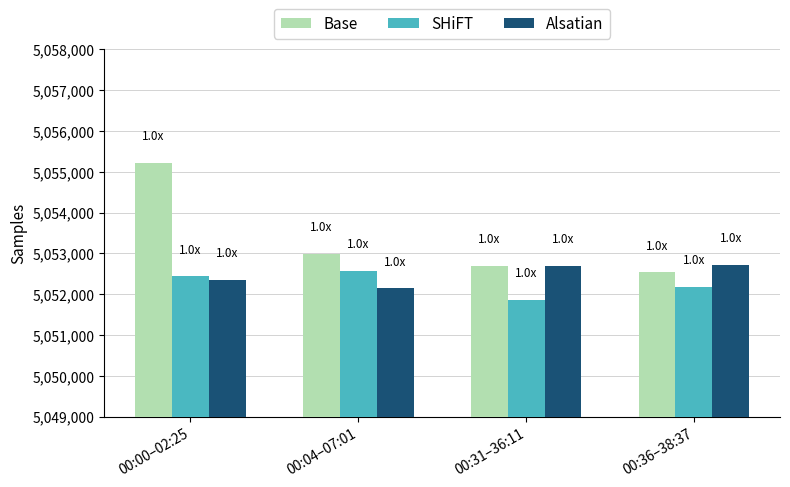

List the series in order of their peak value, highest first.

Base, Alsatian, SHiFT